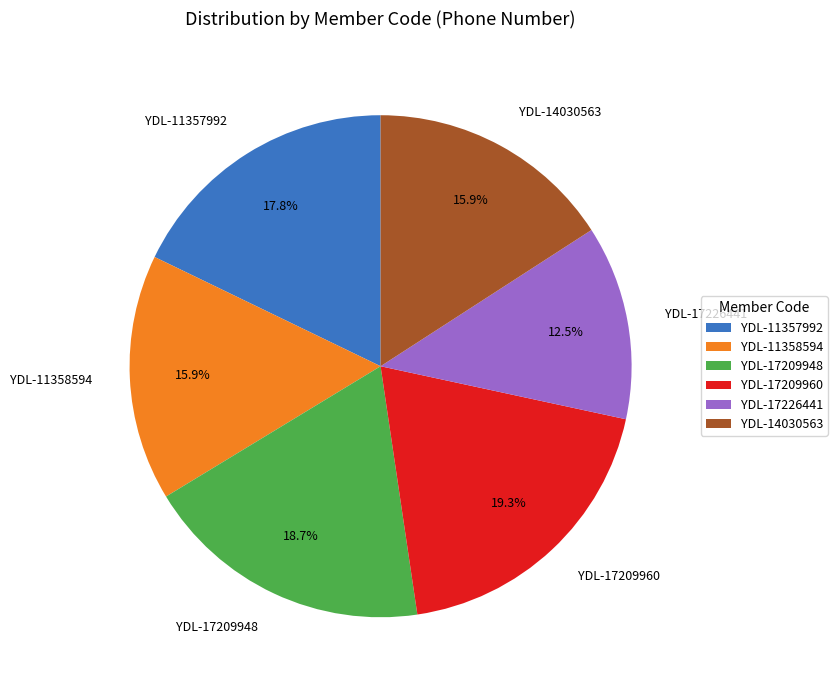

What is the total percentage of YDL-11357992 and YDL-11358594?

33.7%